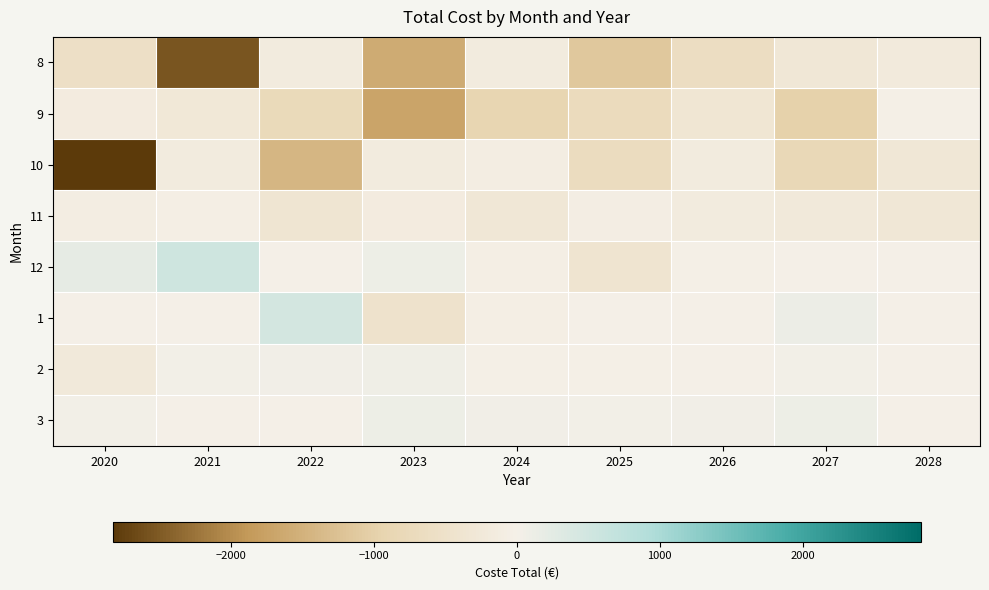

Reading right to left, extract all data points from this chart.

8: 2028=-183.5	2027=-296.2	2026=-626.0	2025=-1129.0	2024=-167.6	2023=-1599.9	2022=-167.3	2021=-2538.8	2020=-573.3
9: 2028=-42.7	2027=-973.0	2026=-345.9	2025=-712.5	2024=-891.6	2023=-1701.5	2022=-762.1	2021=-286.1	2020=-146.3
10: 2028=-303.9	2027=-800.2	2026=-172.7	2025=-665.0	2024=-106.3	2023=-172.8	2022=-1429.6	2021=-168.9	2020=-2822.9
11: 2028=-300.9	2027=-227.0	2026=-174.3	2025=-75.1	2024=-304.4	2023=-138.4	2022=-354.0	2021=-44.7	2020=-97.2
12: 2028=-3.5	2027=6.2	2026=-35.0	2025=-394.0	2024=-44.4	2023=96.1	2022=18.1	2021=541.2	2020=206.7
1: 2028=7.3	2027=115.0	2026=-9.9	2025=7.5	2024=-57.6	2023=-459.5	2022=472.9	2021=1.9	2020=7.3
2: 2028=0.1	2027=39.8	2026=-12.7	2025=-25.0	2024=-29.3	2023=79.2	2022=54.4	2021=31.1	2020=-230.9
3: 2028=3.1	2027=109.0	2026=59.7	2025=25.7	2024=60.5	2023=89.6	2022=6.0	2021=16.1	2020=33.0